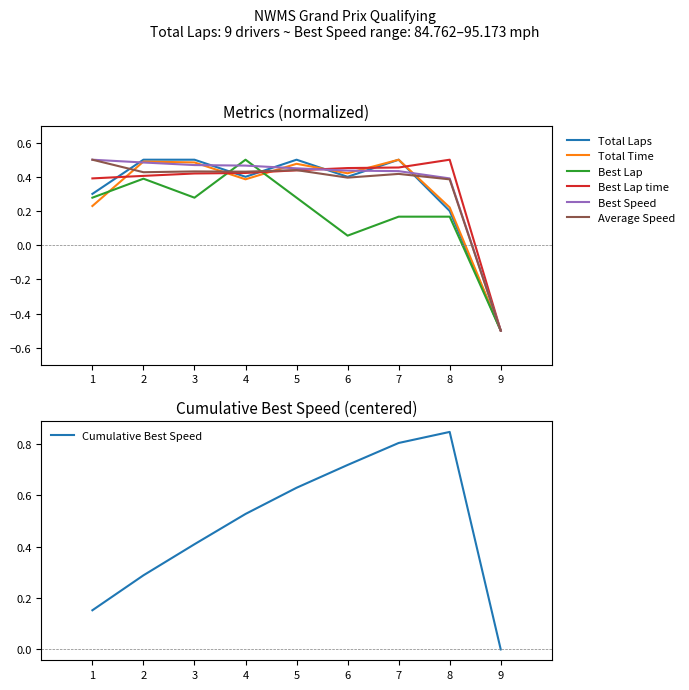

What is the difference between the maximum and minimum values in the Best Lap series?

1.0